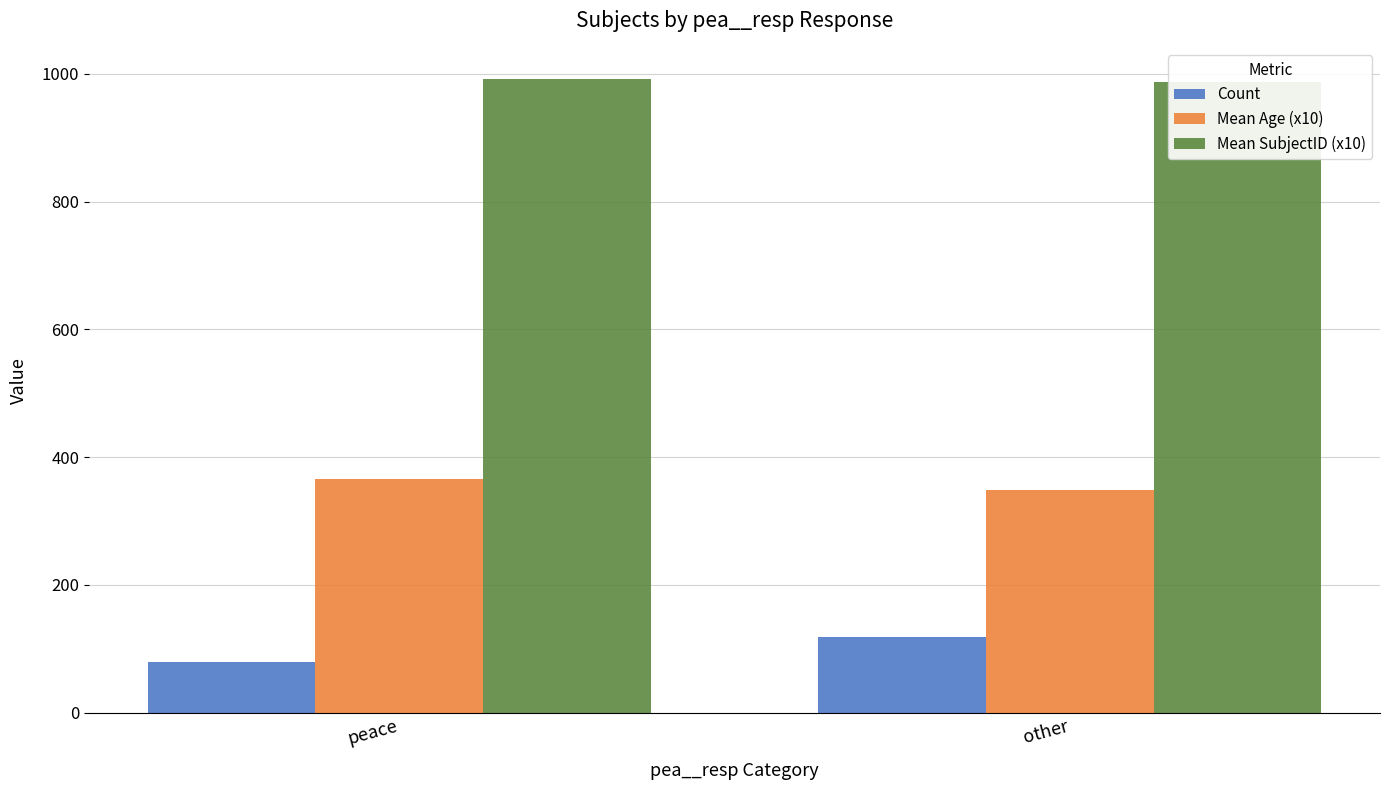

What are all the series names shown in the legend?

Count, Mean Age (x10), Mean SubjectID (x10)